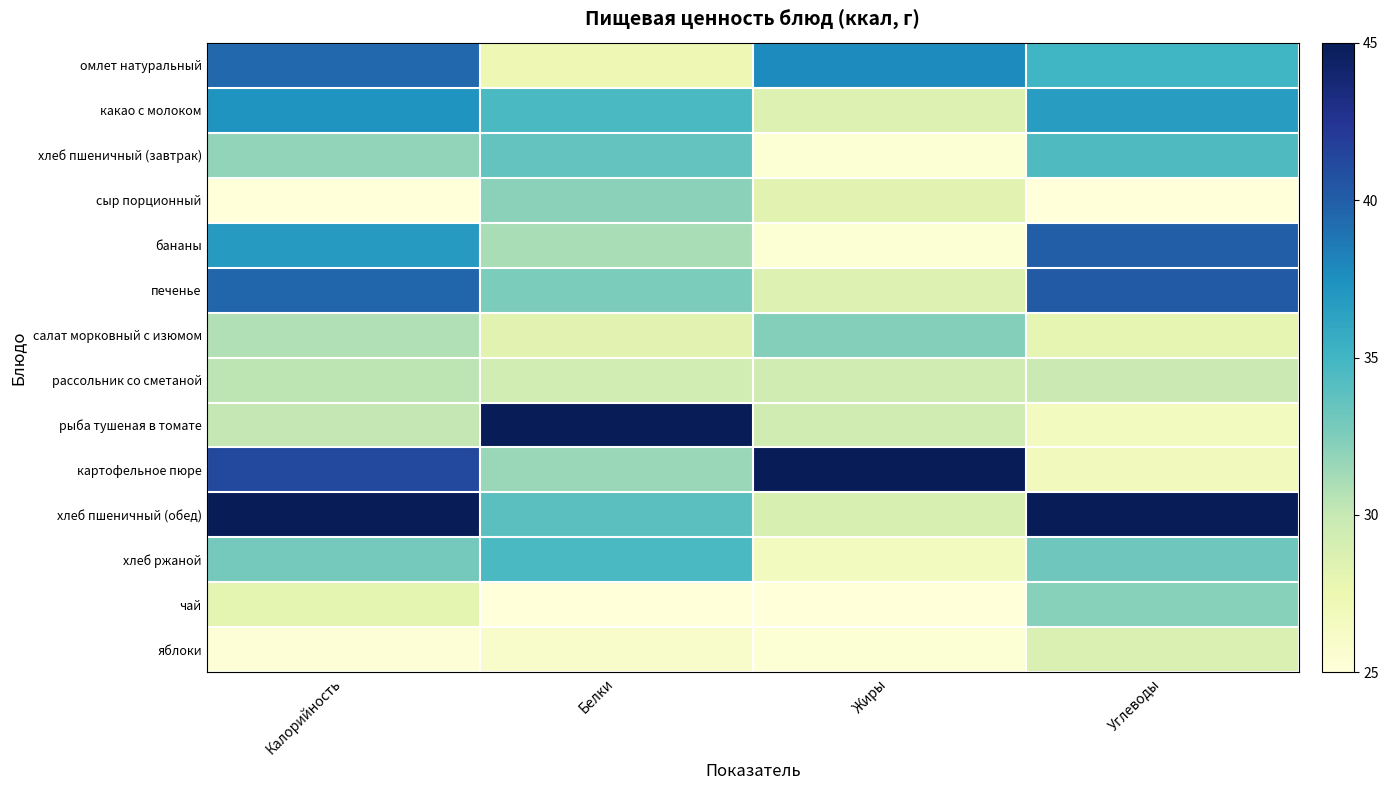

What is the total value across all series at Жиры?

415.9